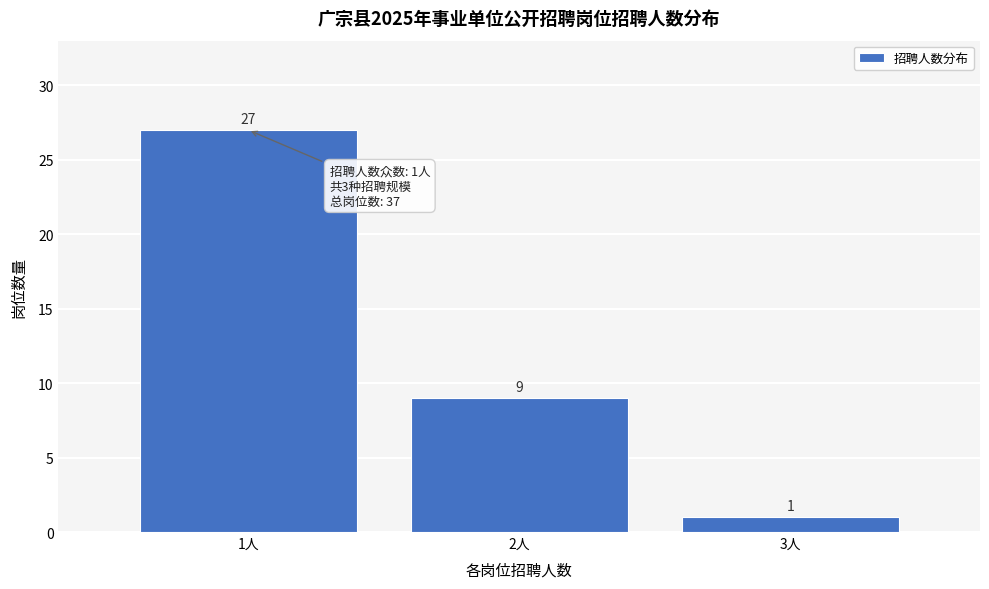

Reading right to left, extract all data points from this chart.

3人=1	2人=9	1人=27